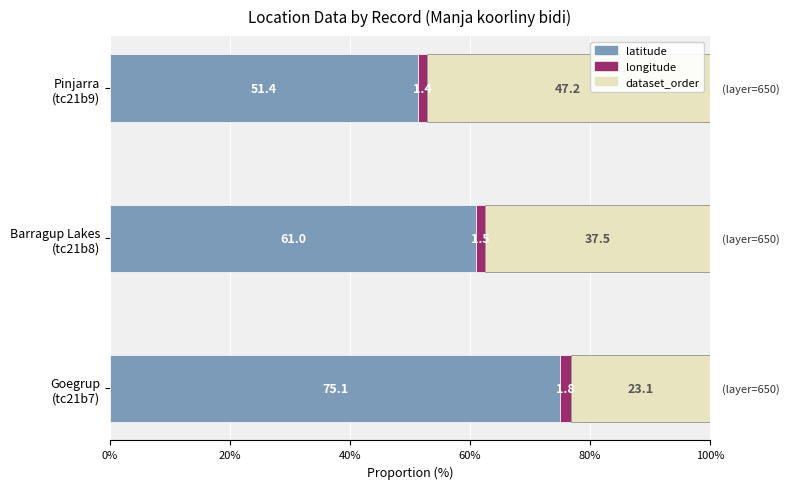

What is the average value of the latitude series?

62.5